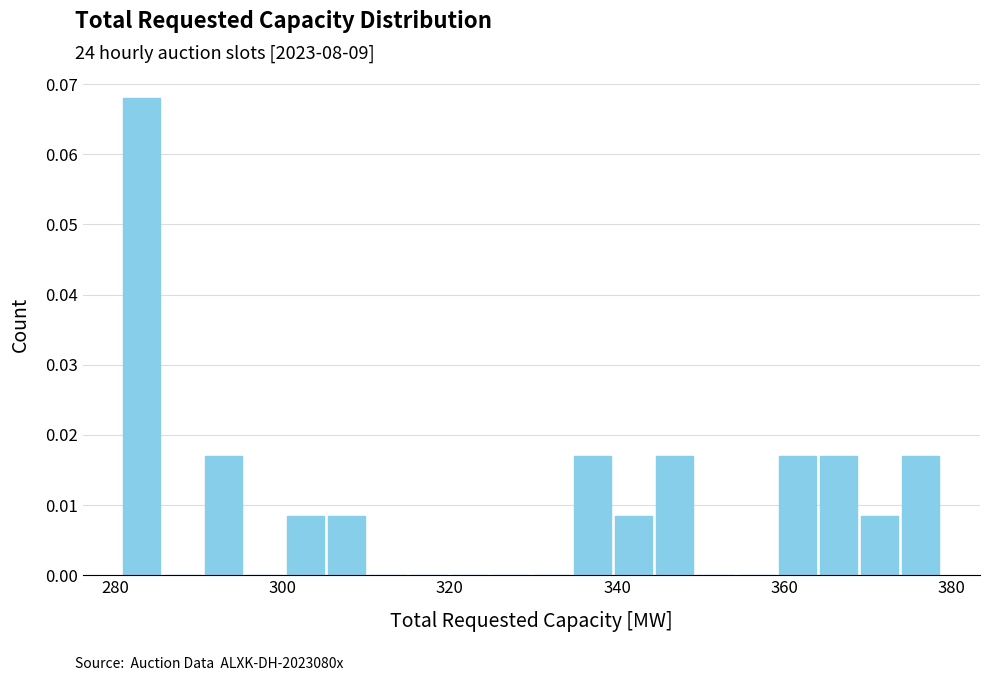

Around what value on the x-axis is the tallest bar? Give the approximate position of its centre, as read against the axis.

284